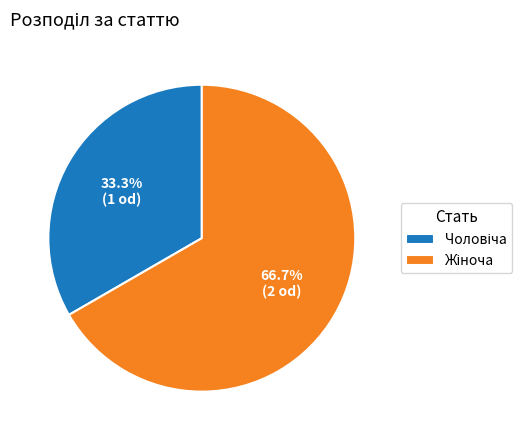

Is there a majority slice in this chart?

Yes